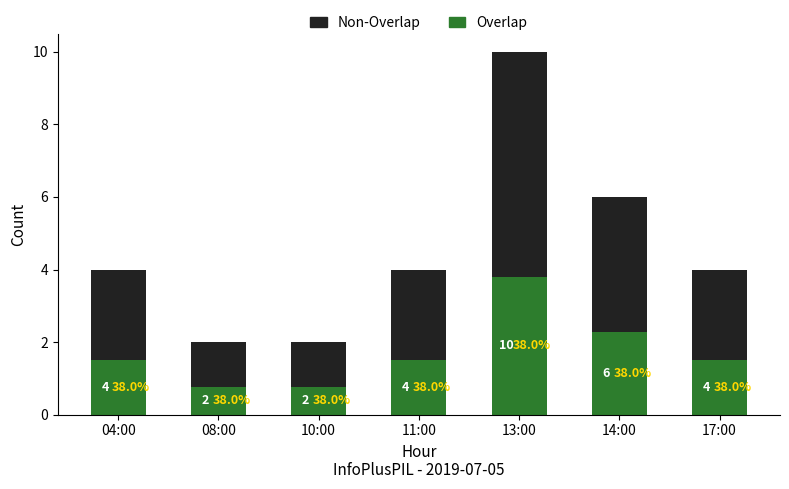

What is the difference between the maximum and second lowest values in the Non-Overlap series?

5.0